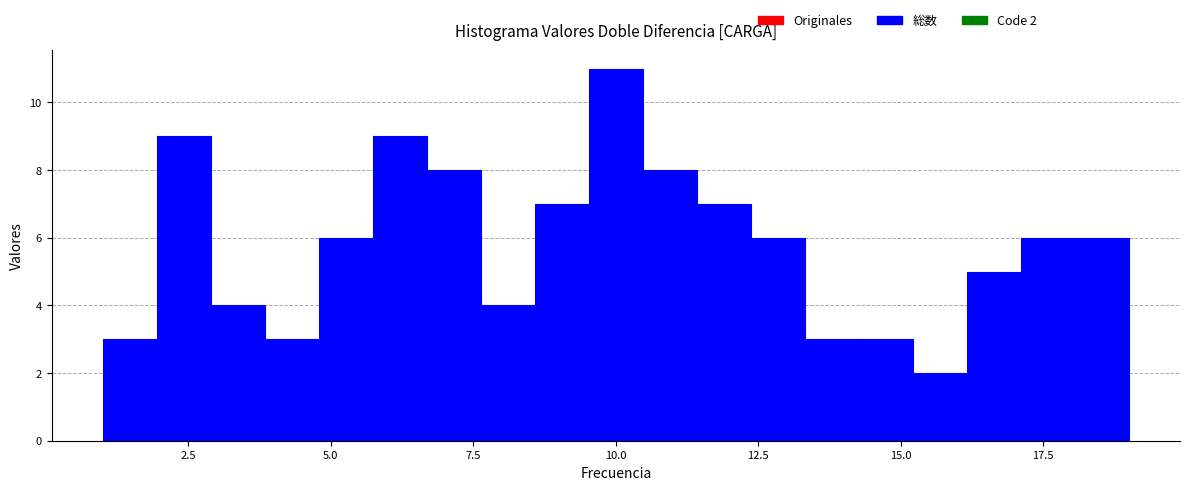

Around what value on the x-axis is the tallest bar? Give the approximate position of its centre, as read against the axis.

10.0